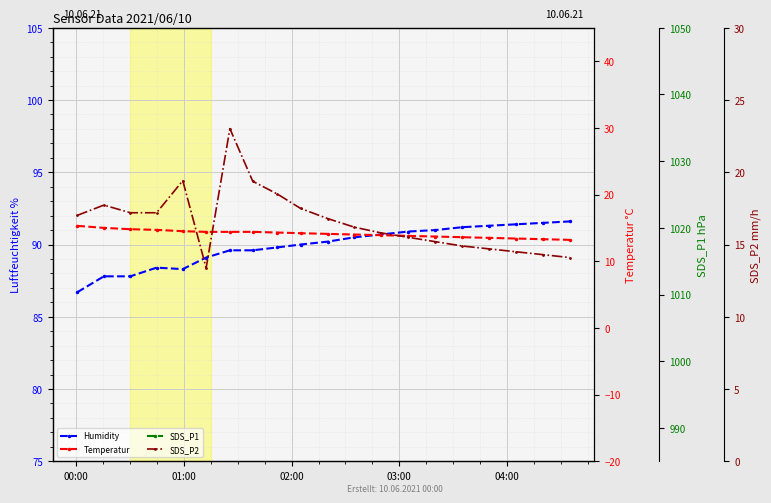

True or false: SDS_P2 has a value of 6.4 at 03:00.

False